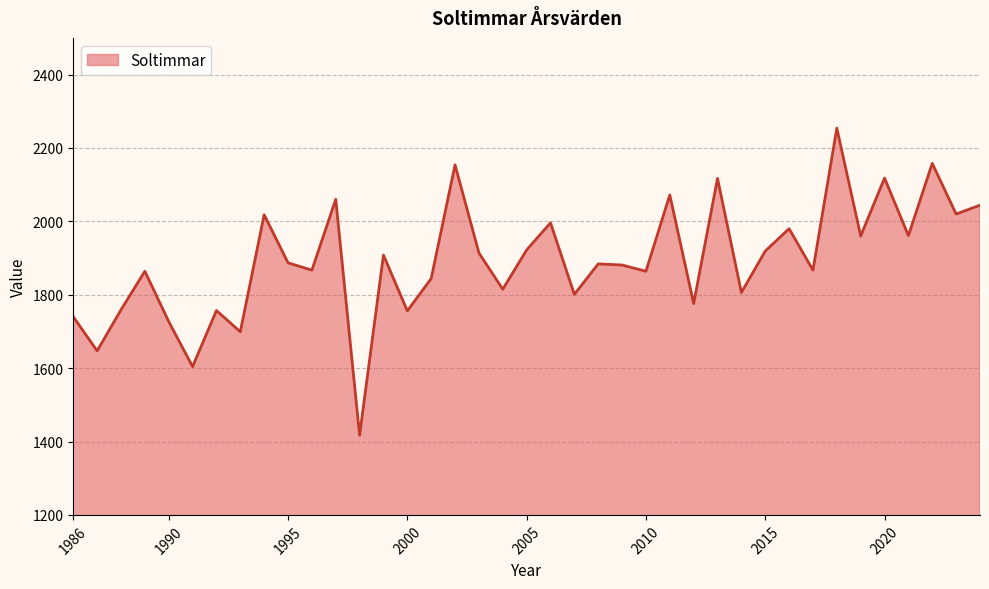

What is the difference between the maximum and minimum values?

837